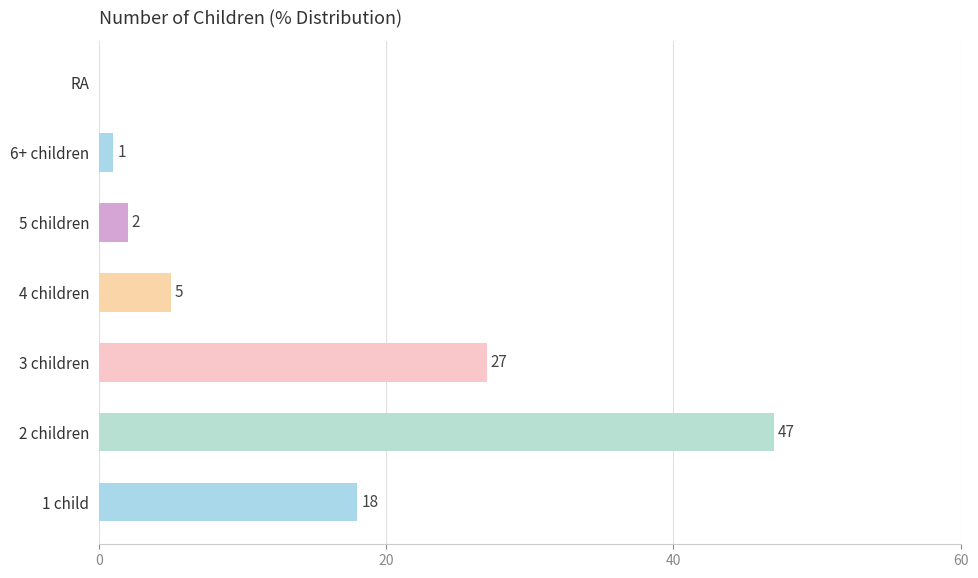

What is the sum of all values?

100